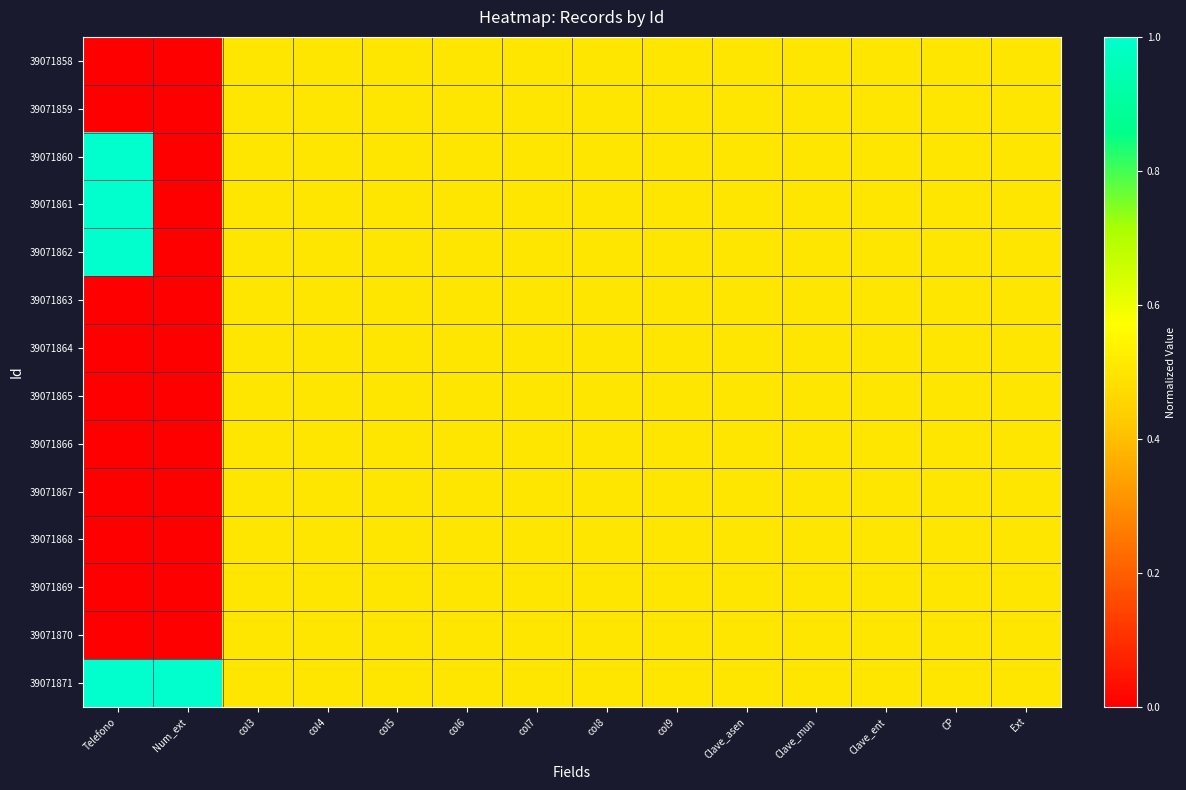

At how many categories does at least one series exceed 0?

14